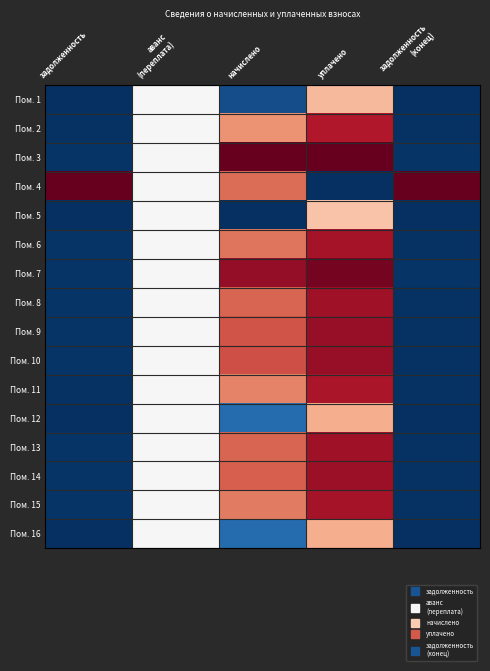

Reading right to left, list all the values displayed in this chart.

Пом. 1: задолженность
(конец)=0.0	уплачено=0.7	начислено=0.1	аванс
(переплата)=0.5	задолженность=0.0
Пом. 2: задолженность
(конец)=0.0	уплачено=0.9	начислено=0.7	аванс
(переплата)=0.5	задолженность=0.0
Пом. 3: задолженность
(конец)=0.0	уплачено=1.0	начислено=1.0	аванс
(переплата)=0.5	задолженность=0.0
Пом. 4: задолженность
(конец)=1.0	уплачено=0.0	начислено=0.8	аванс
(переплата)=0.5	задолженность=1.0
Пом. 5: задолженность
(конец)=0.0	уплачено=0.6	начислено=0.0	аванс
(переплата)=0.5	задолженность=0.0
Пом. 6: задолженность
(конец)=0.0	уплачено=0.9	начислено=0.8	аванс
(переплата)=0.5	задолженность=0.0
Пом. 7: задолженность
(конец)=0.0	уплачено=1.0	начислено=0.9	аванс
(переплата)=0.5	задолженность=0.0
Пом. 8: задолженность
(конец)=0.0	уплачено=0.9	начислено=0.8	аванс
(переплата)=0.5	задолженность=0.0
Пом. 9: задолженность
(конец)=0.0	уплачено=0.9	начислено=0.8	аванс
(переплата)=0.5	задолженность=0.0
Пом. 10: задолженность
(конец)=0.0	уплачено=0.9	начислено=0.8	аванс
(переплата)=0.5	задолженность=0.0
Пом. 11: задолженность
(конец)=0.0	уплачено=0.9	начислено=0.7	аванс
(переплата)=0.5	задолженность=0.0
Пом. 12: задолженность
(конец)=0.0	уплачено=0.7	начислено=0.1	аванс
(переплата)=0.5	задолженность=0.0
Пом. 13: задолженность
(конец)=0.0	уплачено=0.9	начислено=0.8	аванс
(переплата)=0.5	задолженность=0.0
Пом. 14: задолженность
(конец)=0.0	уплачено=0.9	начислено=0.8	аванс
(переплата)=0.5	задолженность=0.0
Пом. 15: задолженность
(конец)=0.0	уплачено=0.9	начислено=0.8	аванс
(переплата)=0.5	задолженность=0.0
Пом. 16: задолженность
(конец)=0.0	уплачено=0.7	начислено=0.1	аванс
(переплата)=0.5	задолженность=0.0